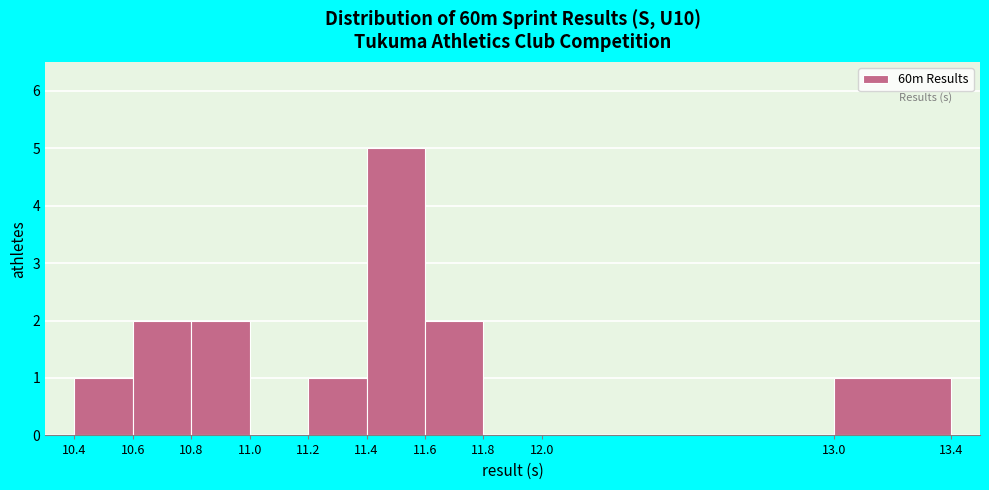

Over which range of the x-axis is the bar tallest?

11.4 to 11.6